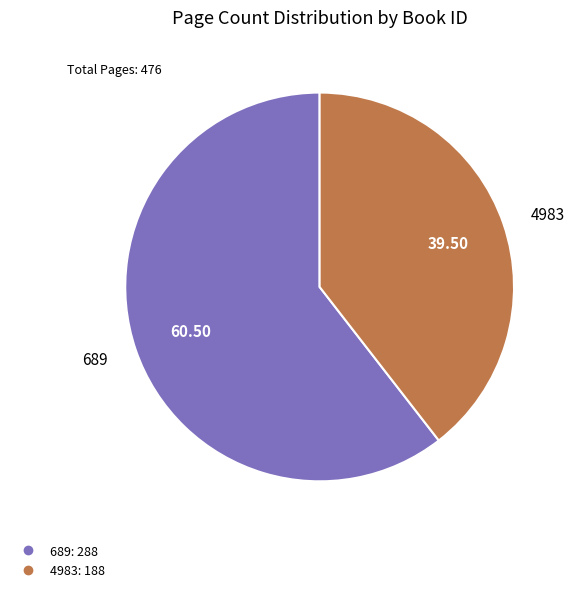

How many segments does this pie chart have?

2